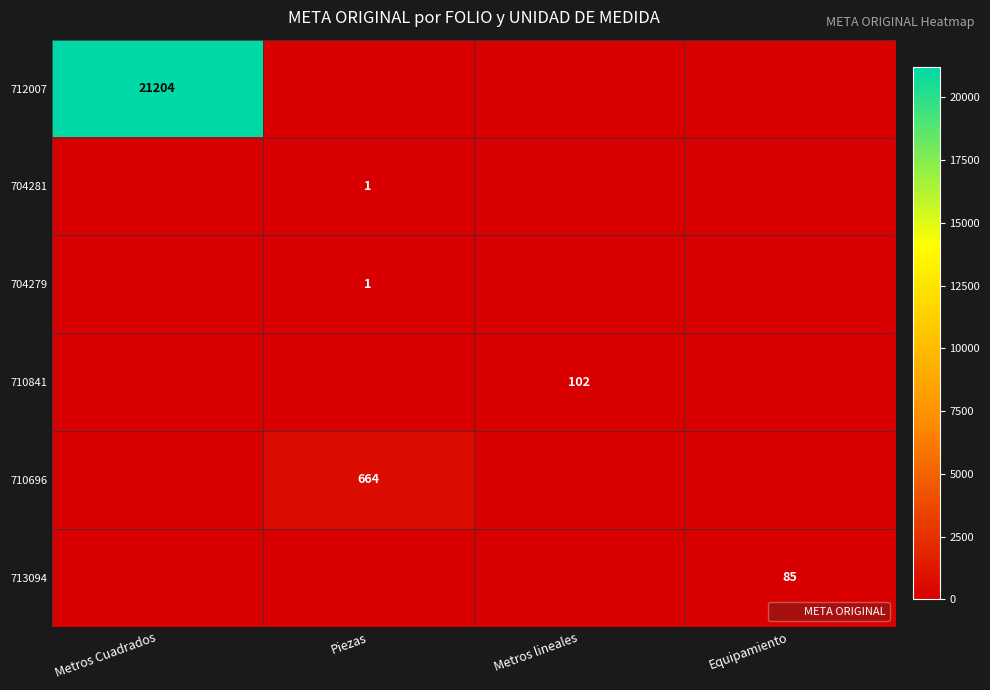

At which category is the sum across all series the highest?

Metros Cuadrados